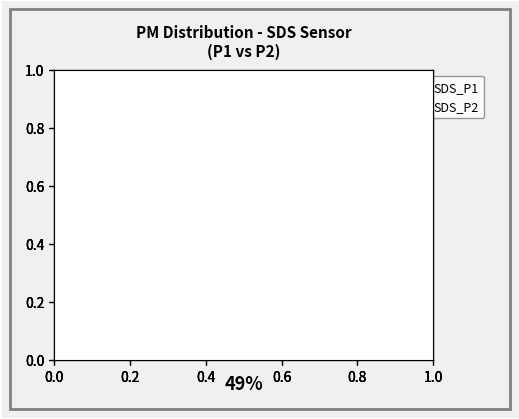

Is it true that SDS_P2 is 49% of the pie?

True